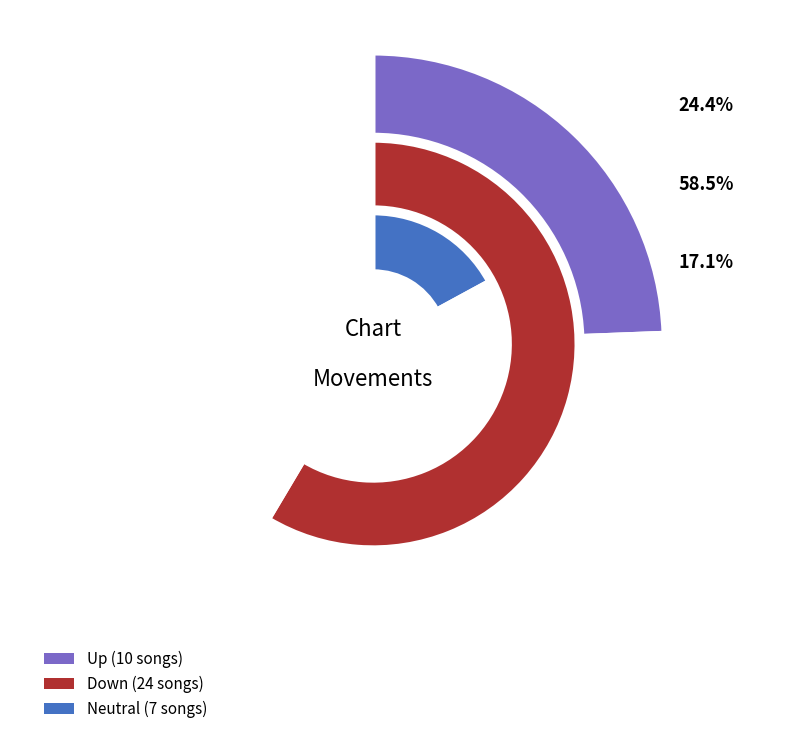

To the nearest percent, what is the difference between the largest and smallest slice percentages?

41%